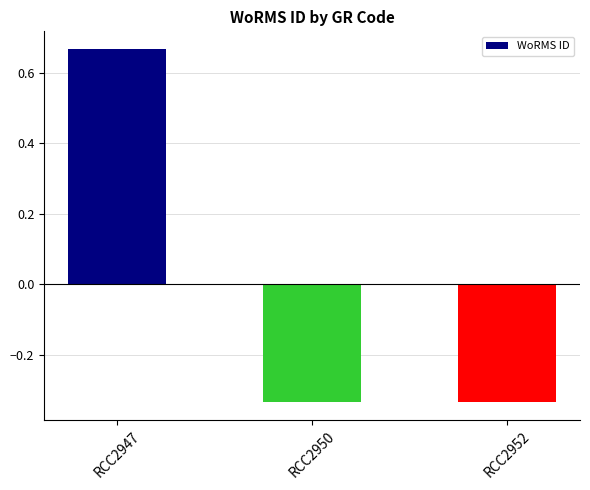

True or false: the data shows -0.1 at RCC2950.

False